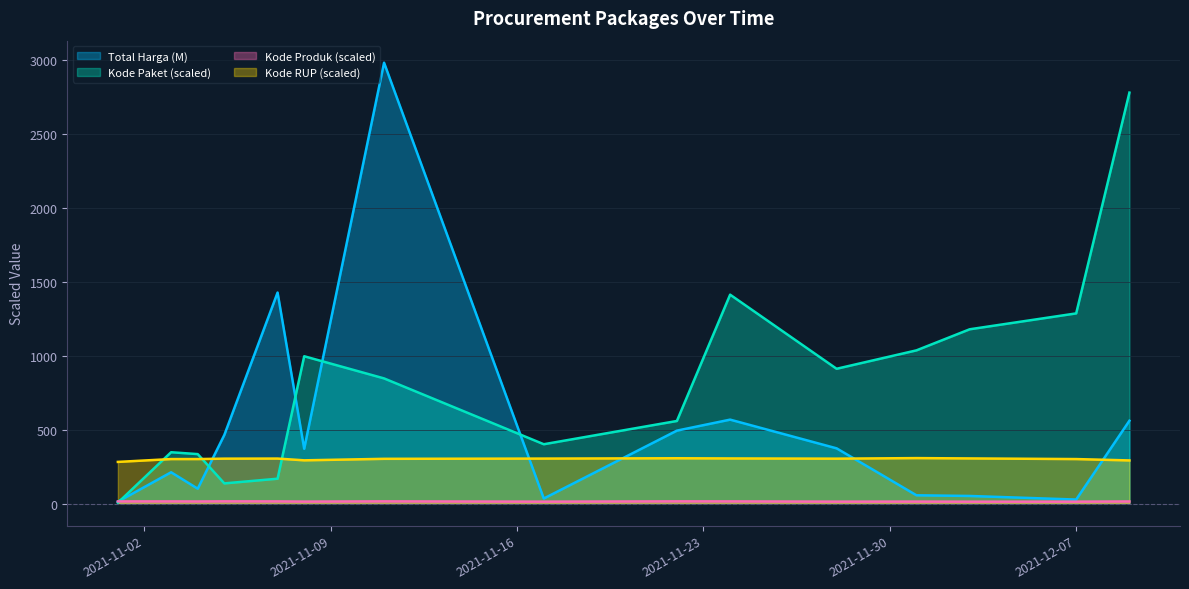

Count the number of categories in the chart.

15